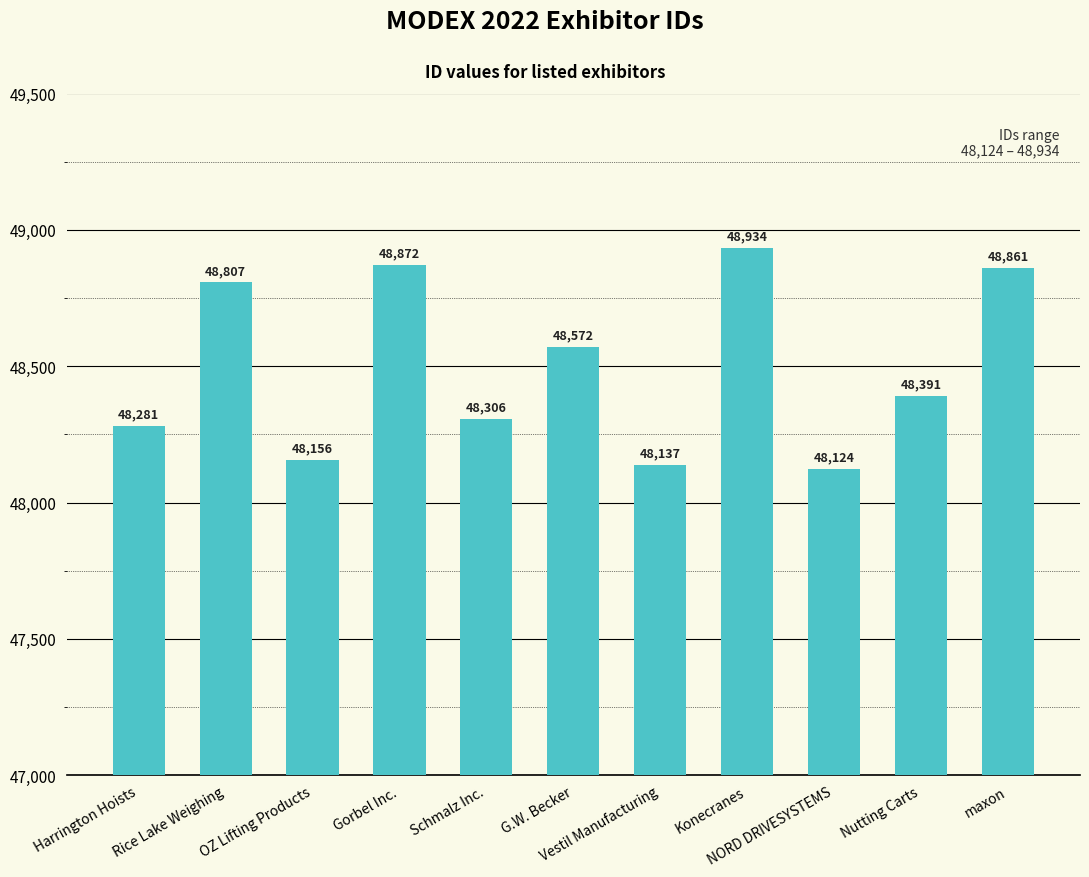

List the labels in order of value, smallest first.

NORD DRIVESYSTEMS, Vestil Manufacturing, OZ Lifting Products, Harrington Hoists, Schmalz Inc., Nutting Carts, G.W. Becker, Rice Lake Weighing, maxon, Gorbel Inc., Konecranes